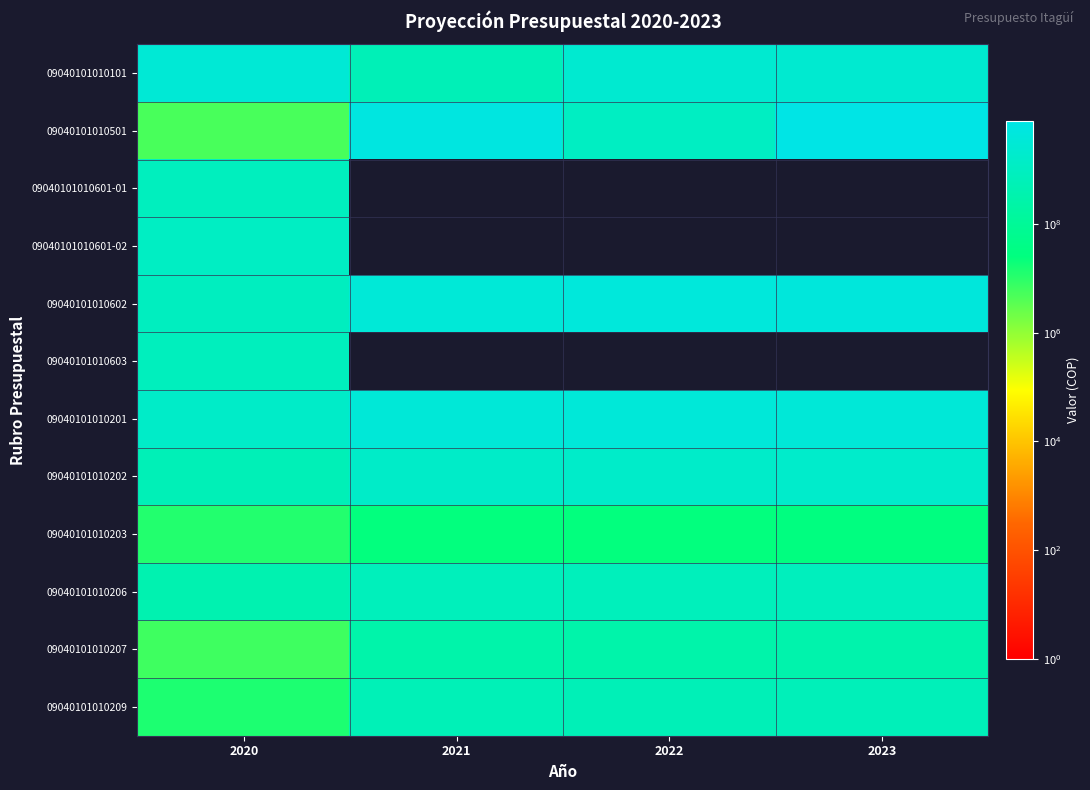

At how many categories does at least one series exceed 4275475149?

3